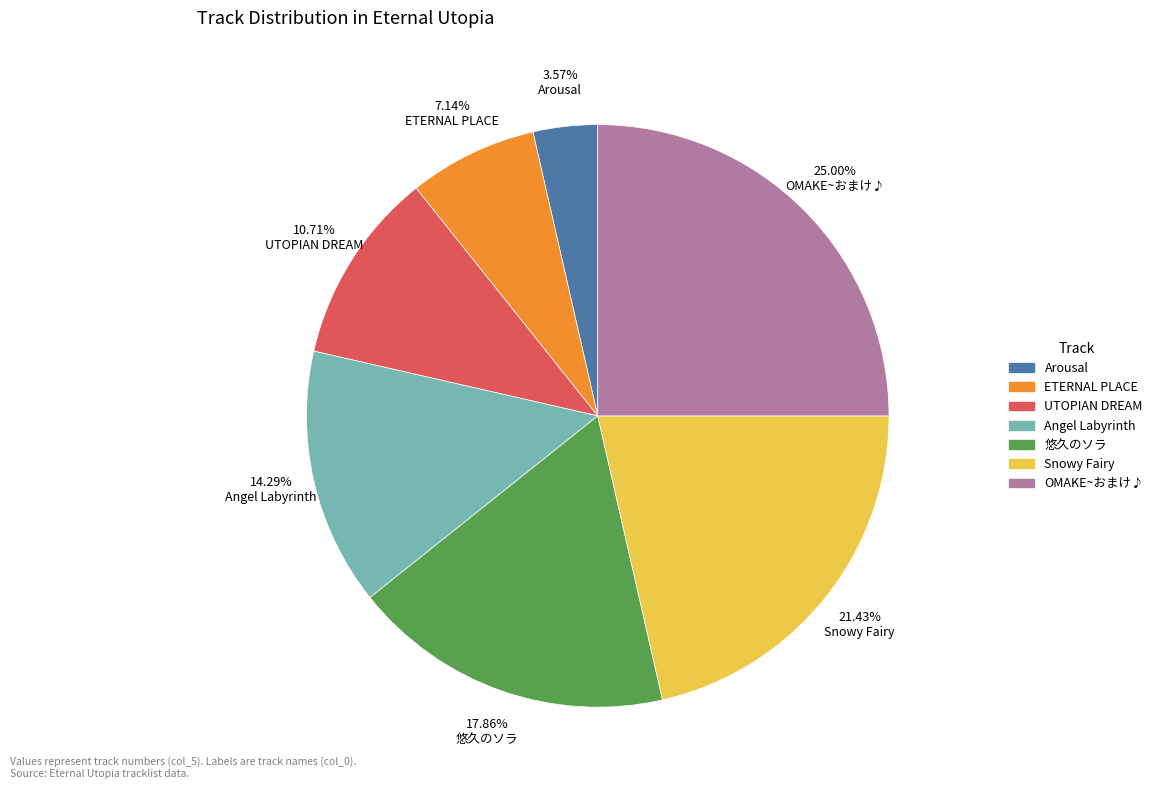

Is Snowy Fairy the majority of the pie?

No